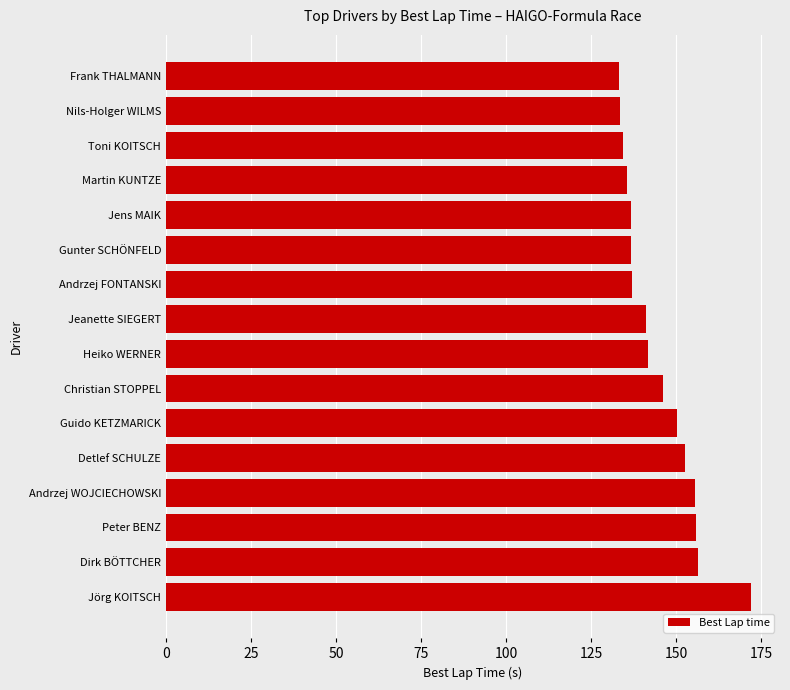

Which has a higher value, Gunter SCHÖNFELD or Peter BENZ?

Peter BENZ